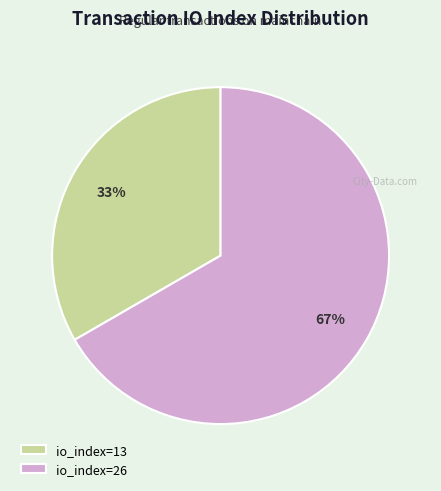

To the nearest percent, what is the combined percentage of io_index=13 and io_index=26?

100%